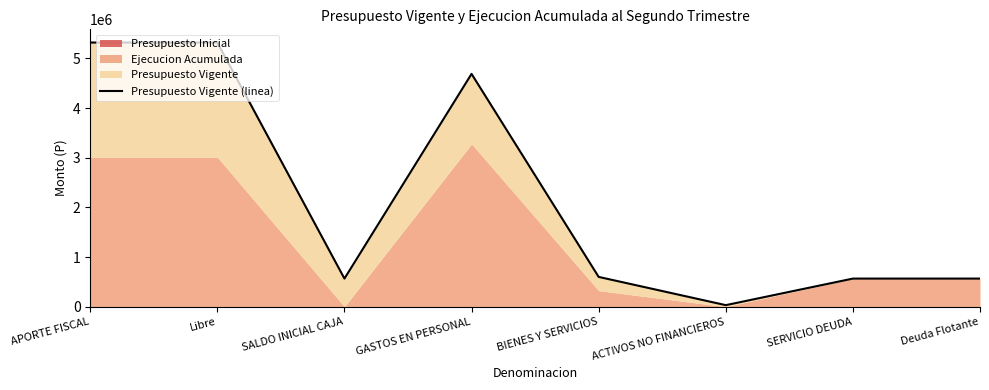

True or false: the data shows 146542 at Deuda Flotante.

False